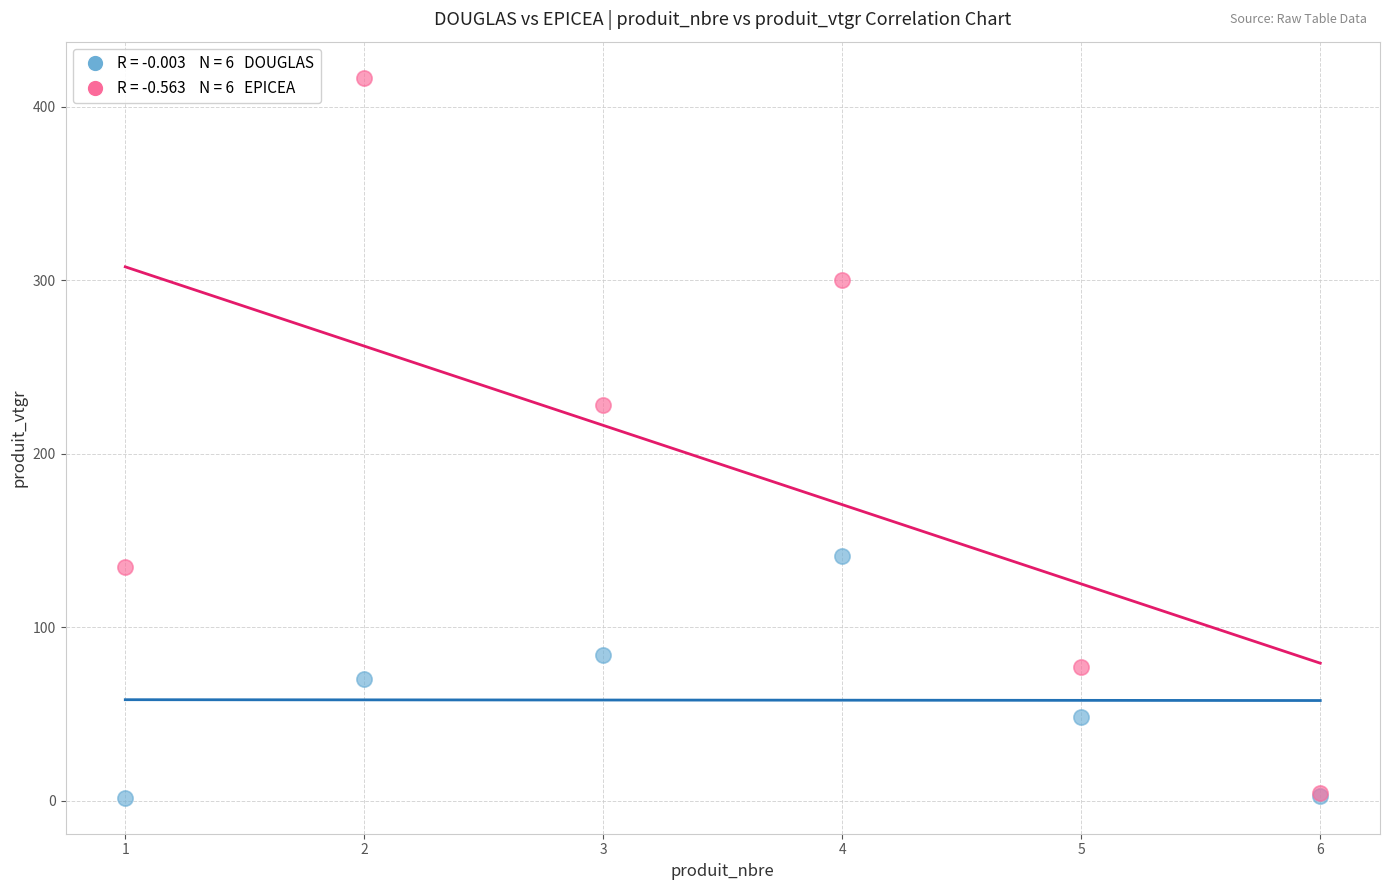

Across all series, what Y value is closest to 209?

228.1